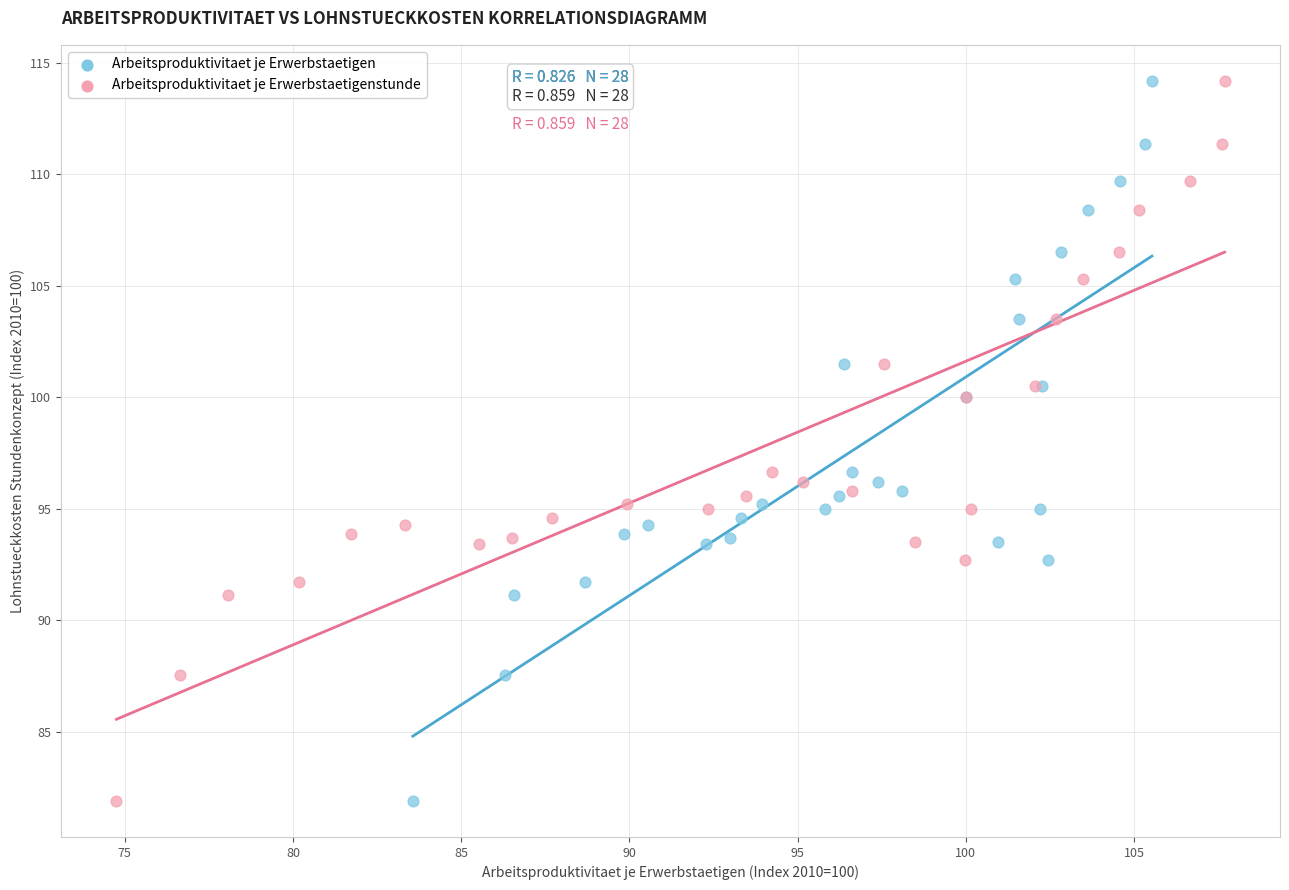

What are all the series names shown in the legend?

Arbeitsproduktivitaet je Erwerbstaetigen, Arbeitsproduktivitaet je Erwerbstaetigenstunde